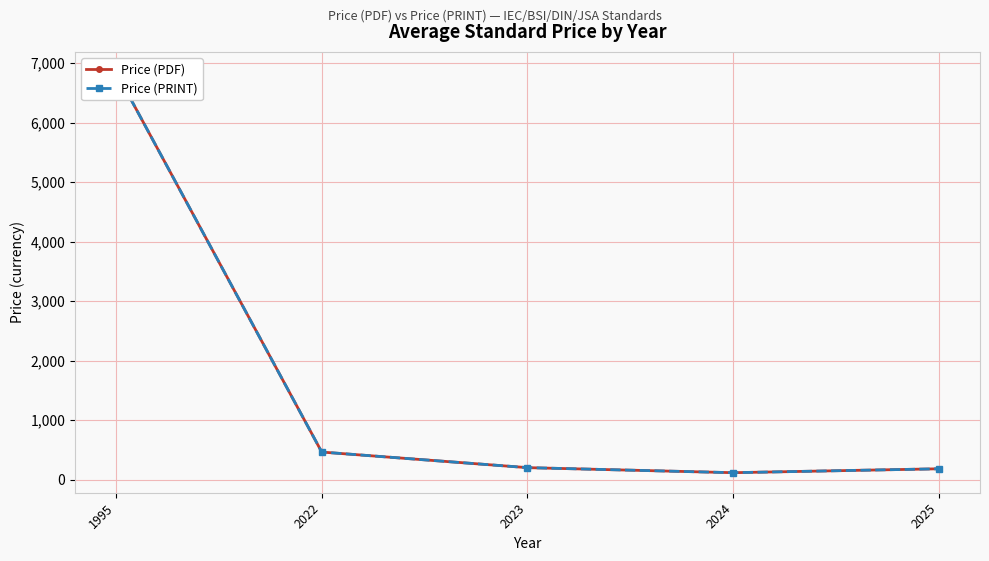

What is the total value across all series at 2025?

361.3